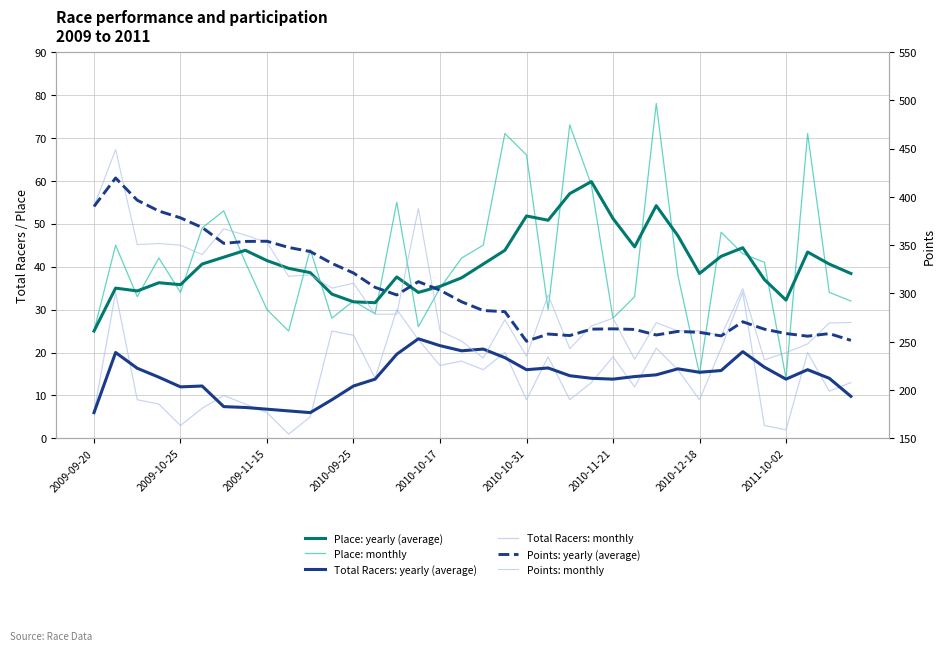

At which category is the sum across all series the highest?

2009-10-25